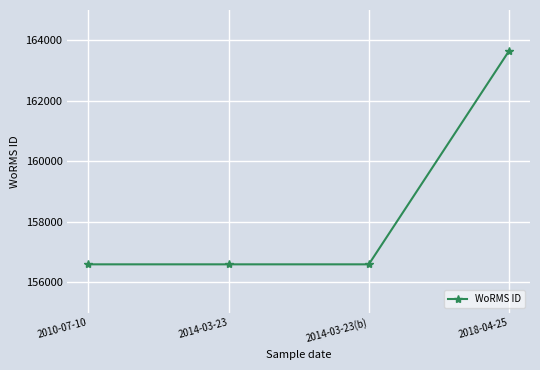

Is it true that the value at 2014-03-23(b) is 67431?

False